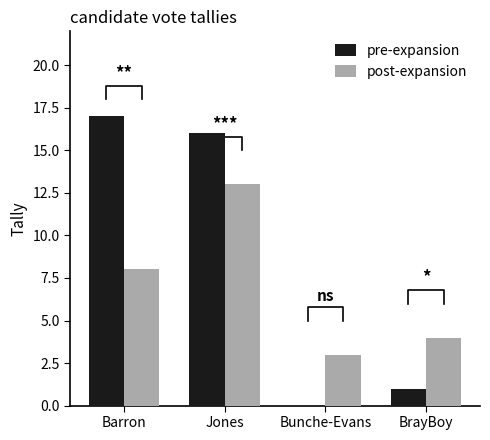

How many values in the post-expansion series are below 8?

2